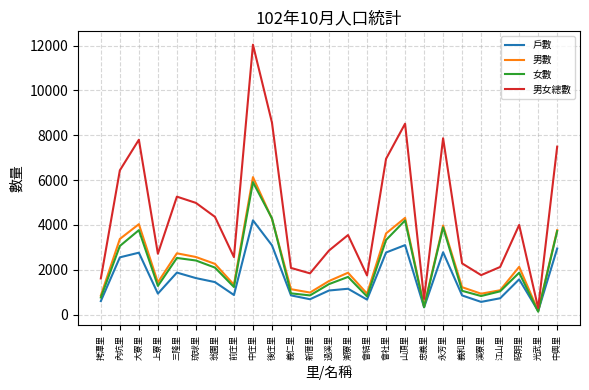

What is the difference between the 女數 values at 義和里 and 光武里?

932